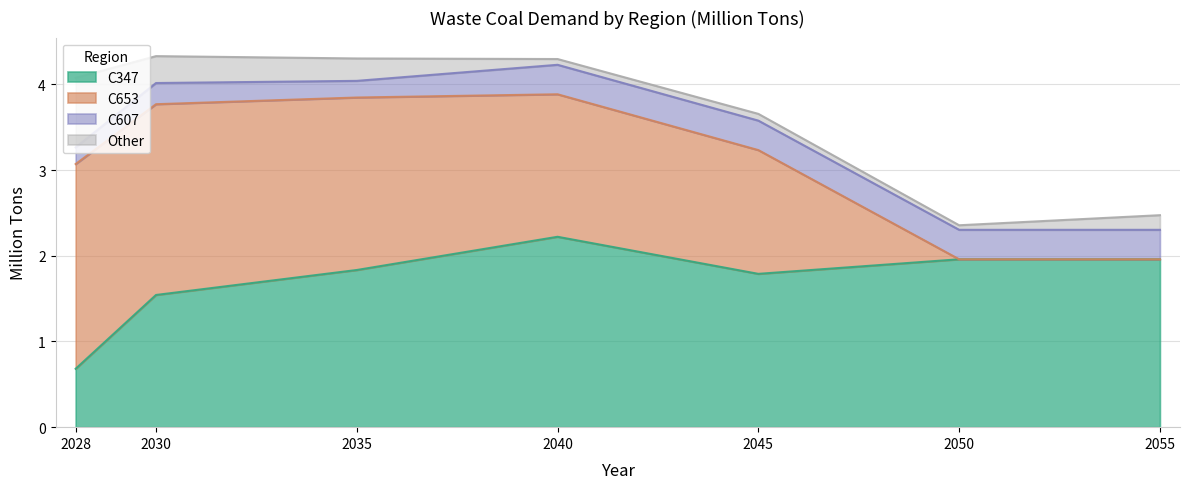

The Other series shows 0.2 at 2055. True or false?

True